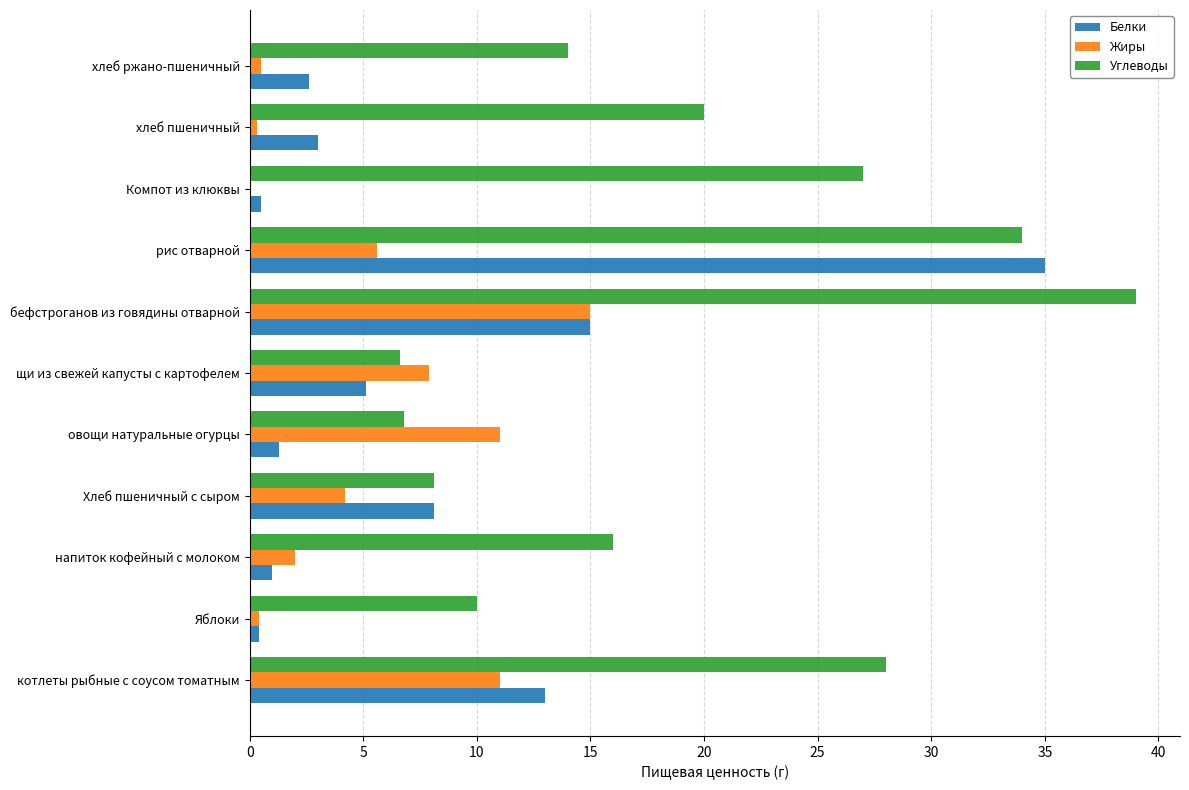

What is the highest value of the Углеводы series?

39.0